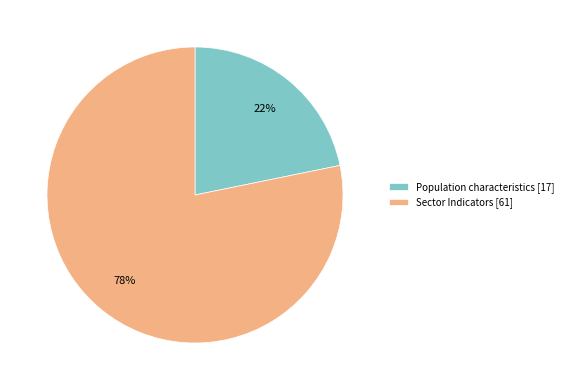

What is the majority slice?

Sector Indicators